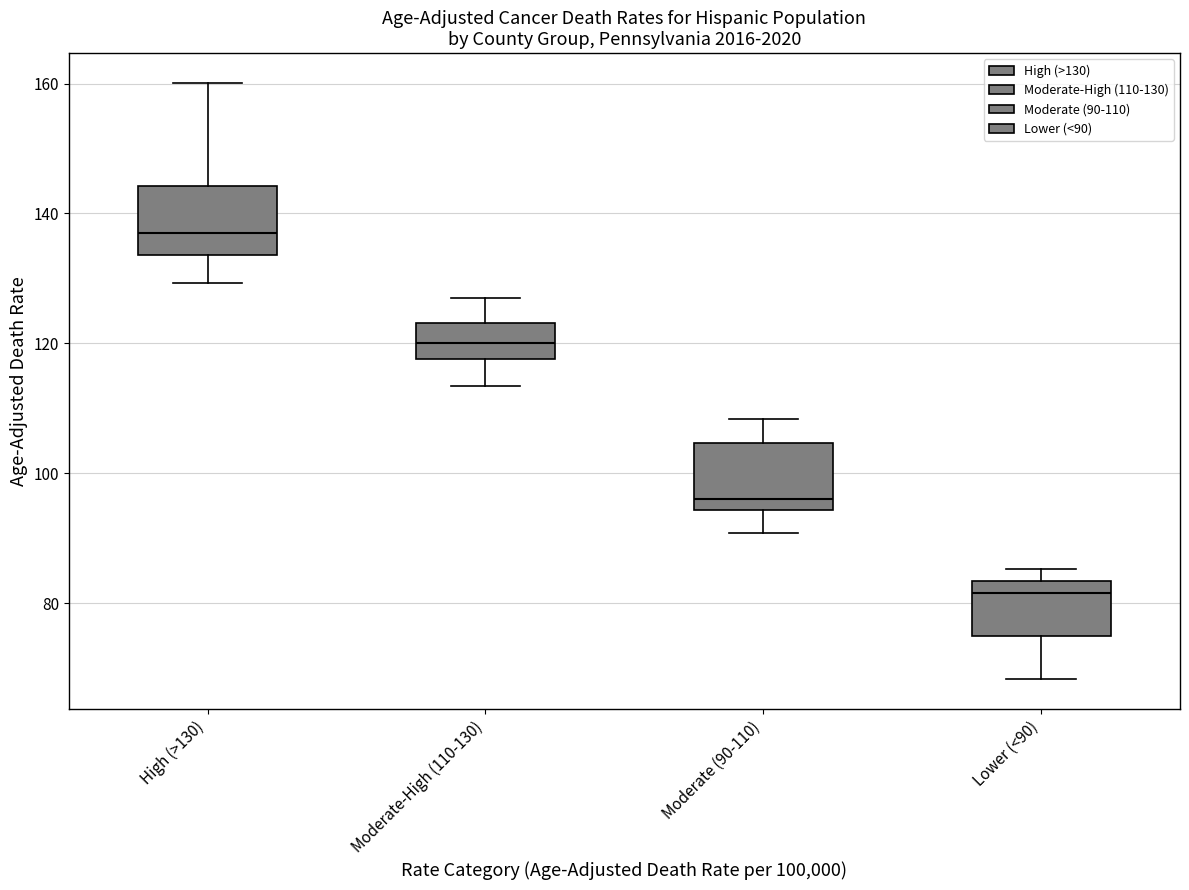

Reading left to right, read every box against the y-axis: the position of its median line, the range the box covers, and the ends of its whiskers. The values are not printed on the chart, so give them approximately, as read against the axis.

High (>130): median 138, box 134 to 144, whiskers 130 to 160
Moderate-High (110-130): median 120, box 118 to 124, whiskers 114 to 128
Moderate (90-110): median 96, box 94 to 104, whiskers 90 to 108
Lower (<90): median 82, box 74 to 84, whiskers 68 to 86